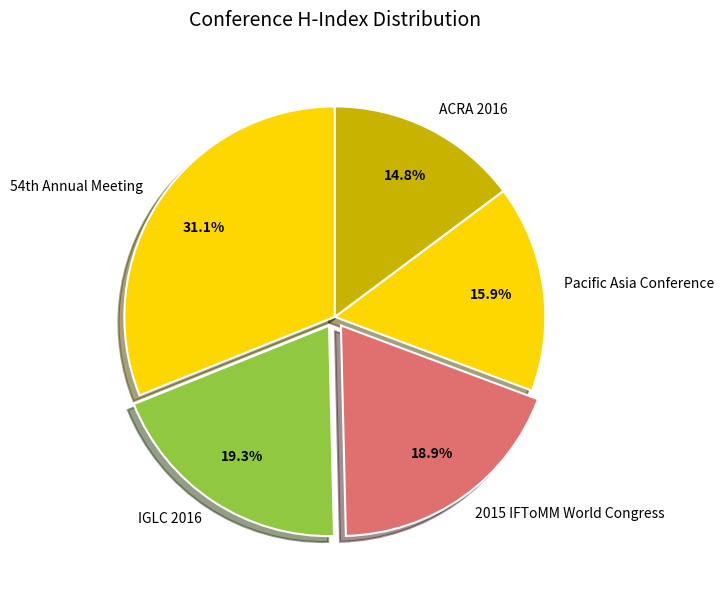

Which category has the biggest portion of the pie?

54th Annual Meeting